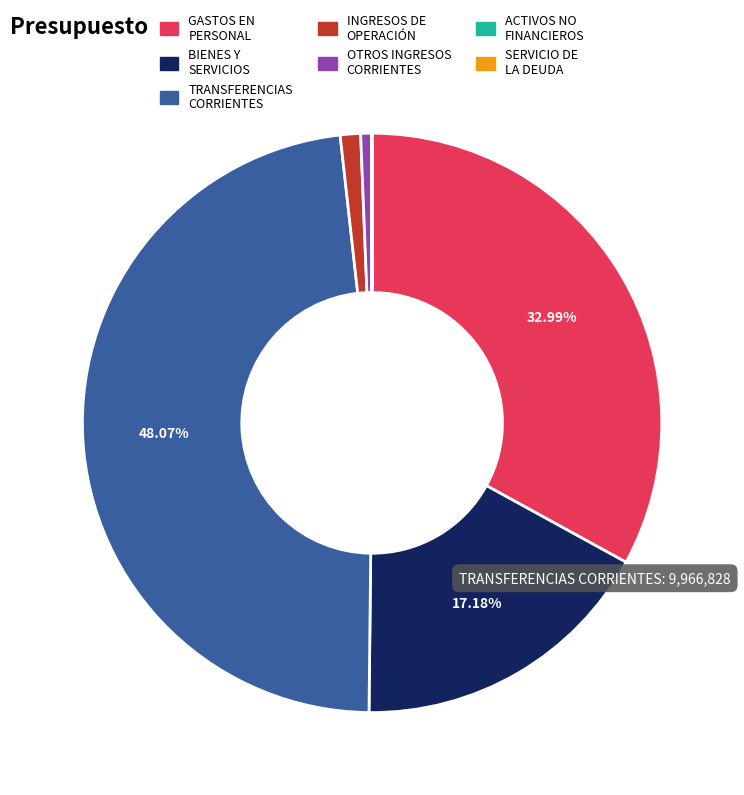

Is there a majority slice in this chart?

No